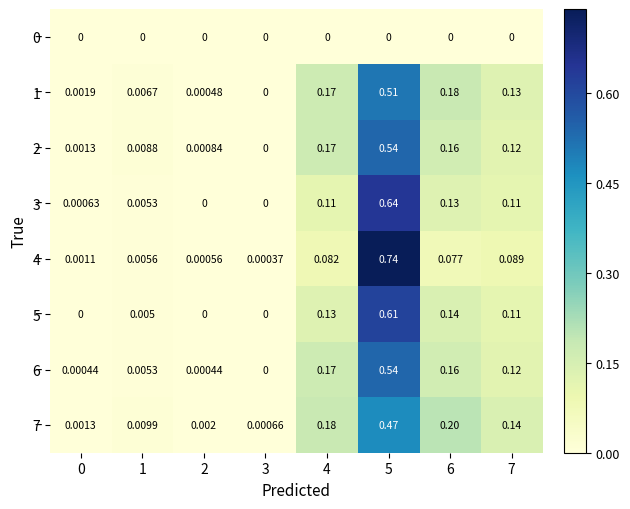

Is the value of 5 at 7 greater than the value of 6 at 3?

Yes